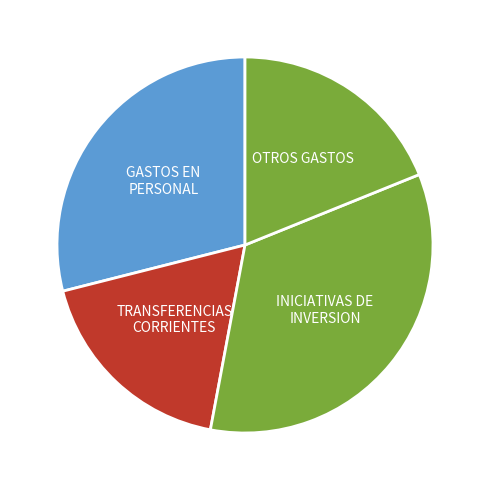

How many segments does this pie chart have?

4